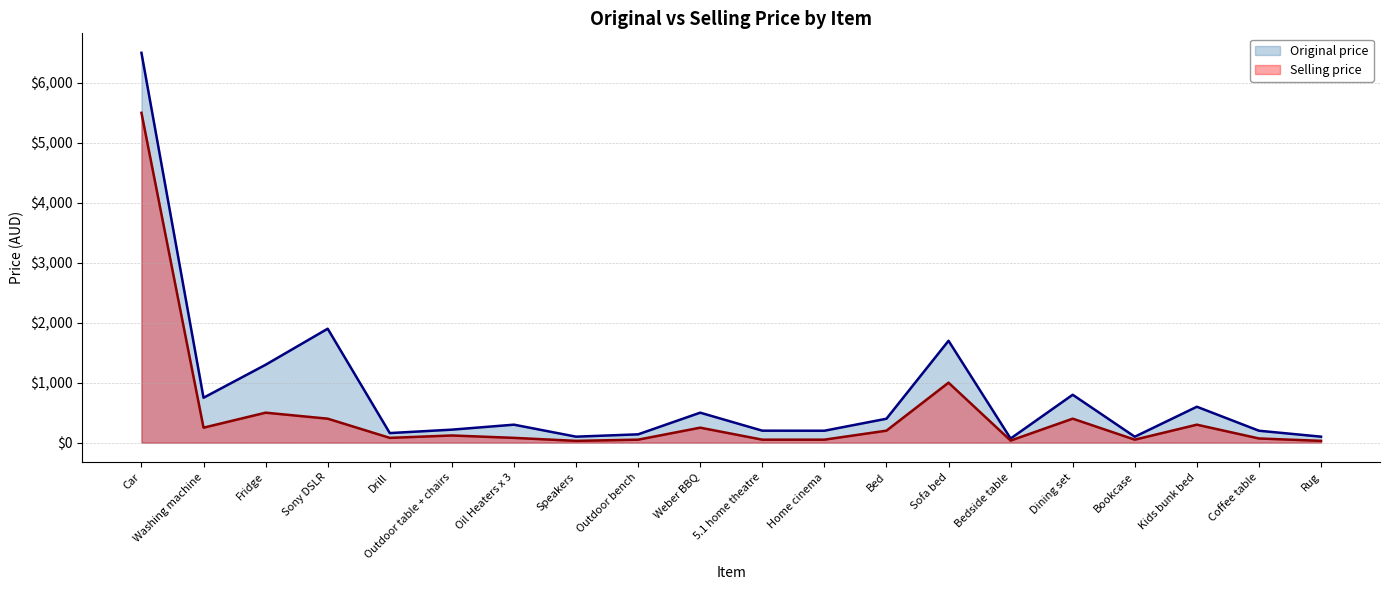

Reading left to right, what are all the values shown in this chart?

Original price: 6500	749	1299	1900	160	217	300	100	139	500	200	199	399	1699	69	799	99	599	199	100
Selling price: 5500	250	500	400	80	120	80	30	50	250	50	50	200	1000	35	400	50	300	70	30